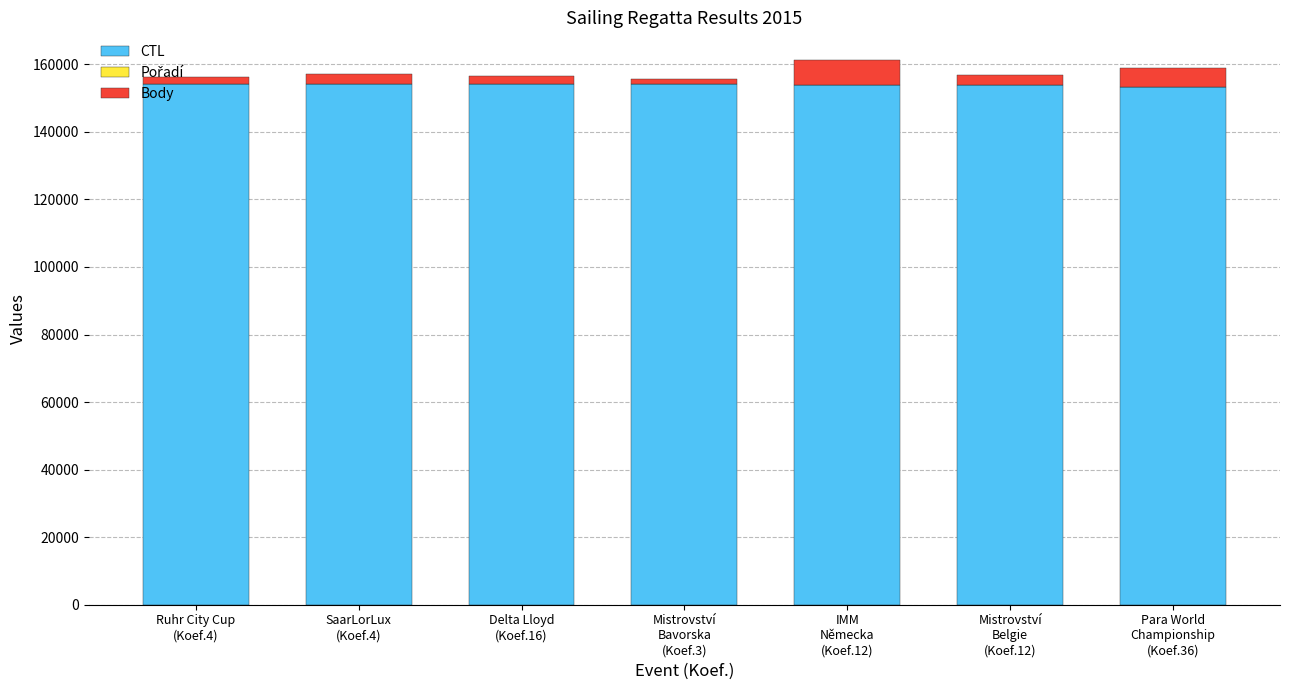

What is the highest value of the CTL series?

154286